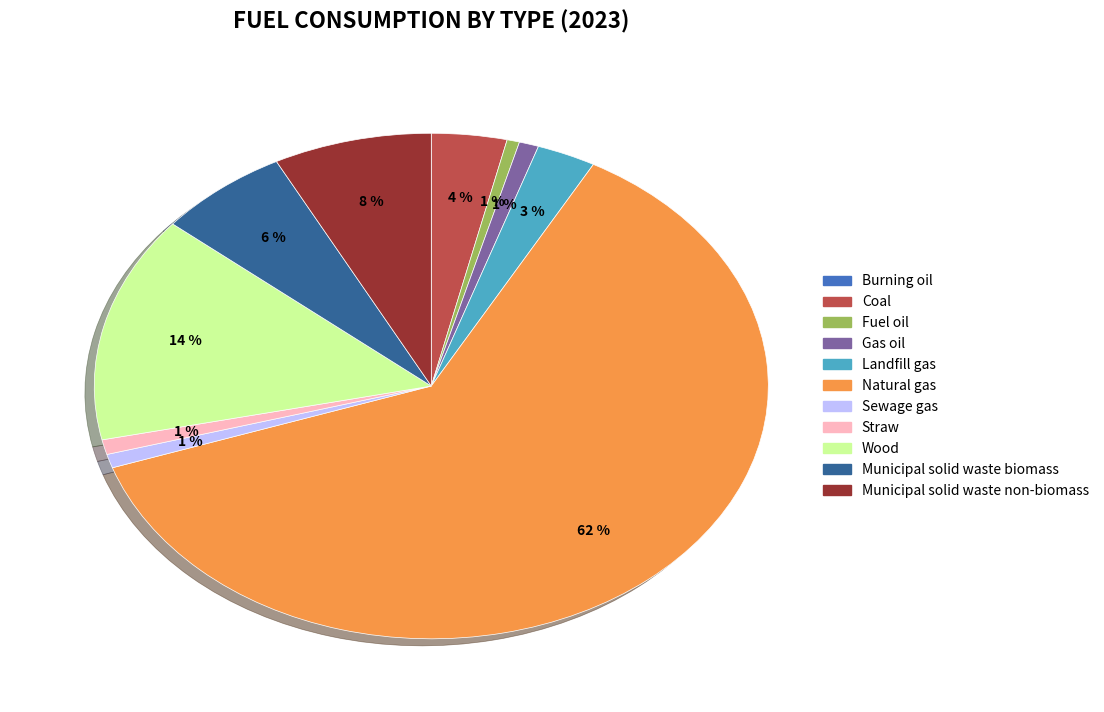

What is the largest slice in the pie chart?

Natural gas